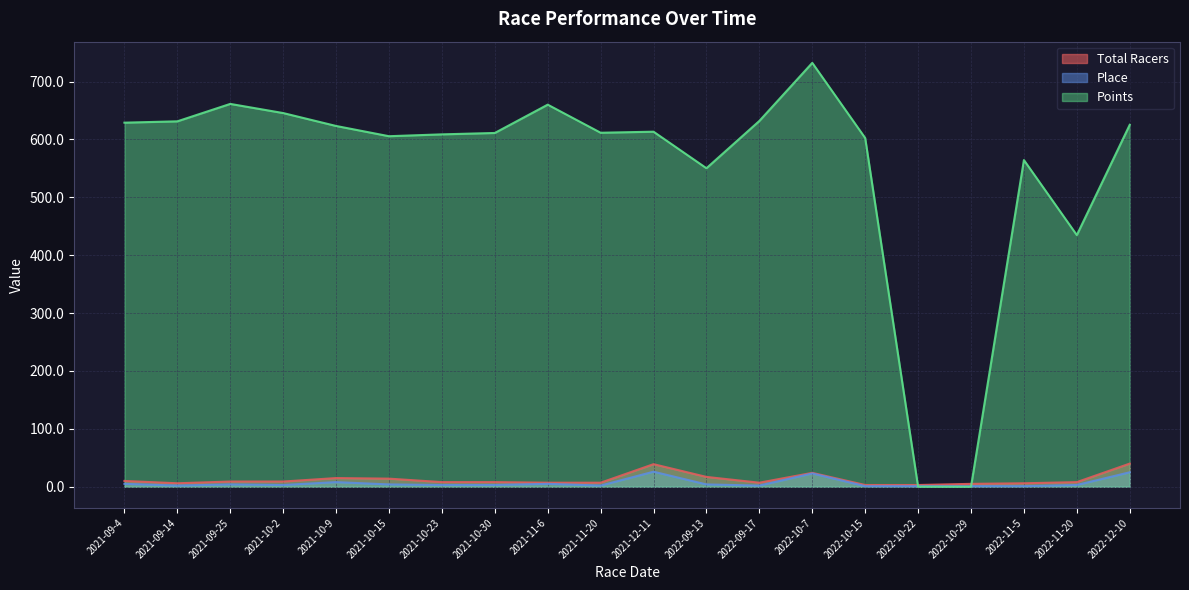

Which series changed the most between 2021-12-11 and 2022-10-7?

Points